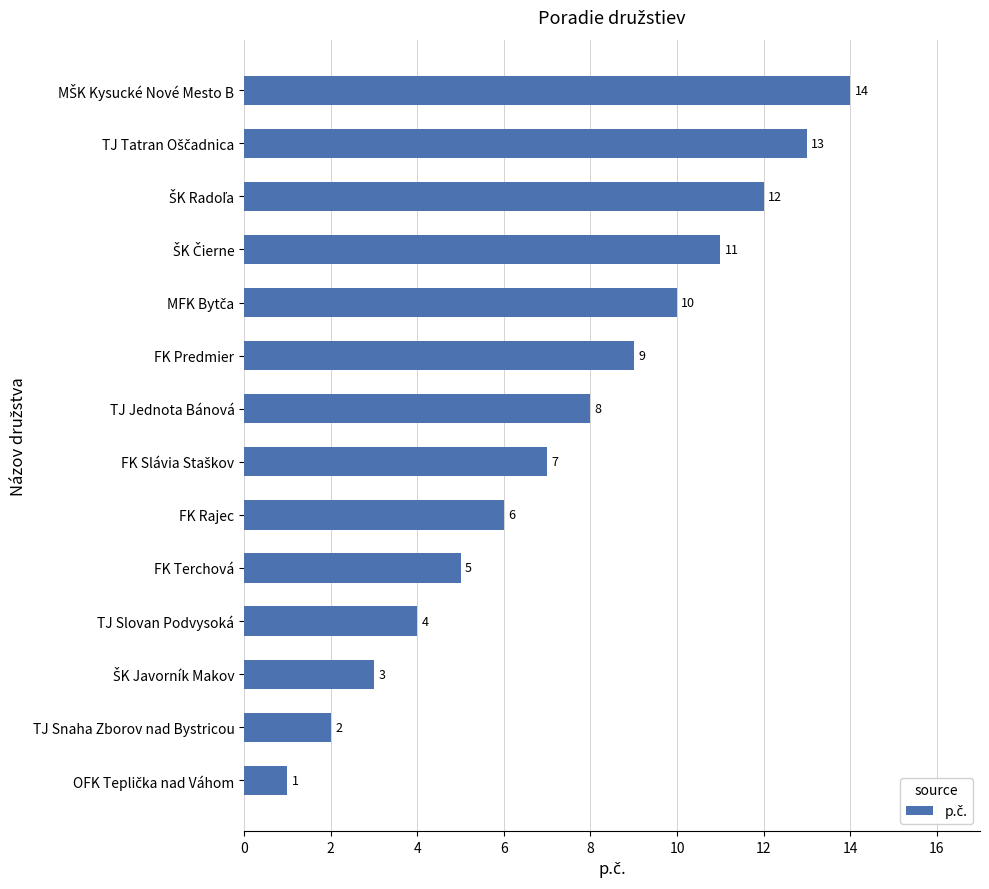

Does the chart contain stacked bars?

No